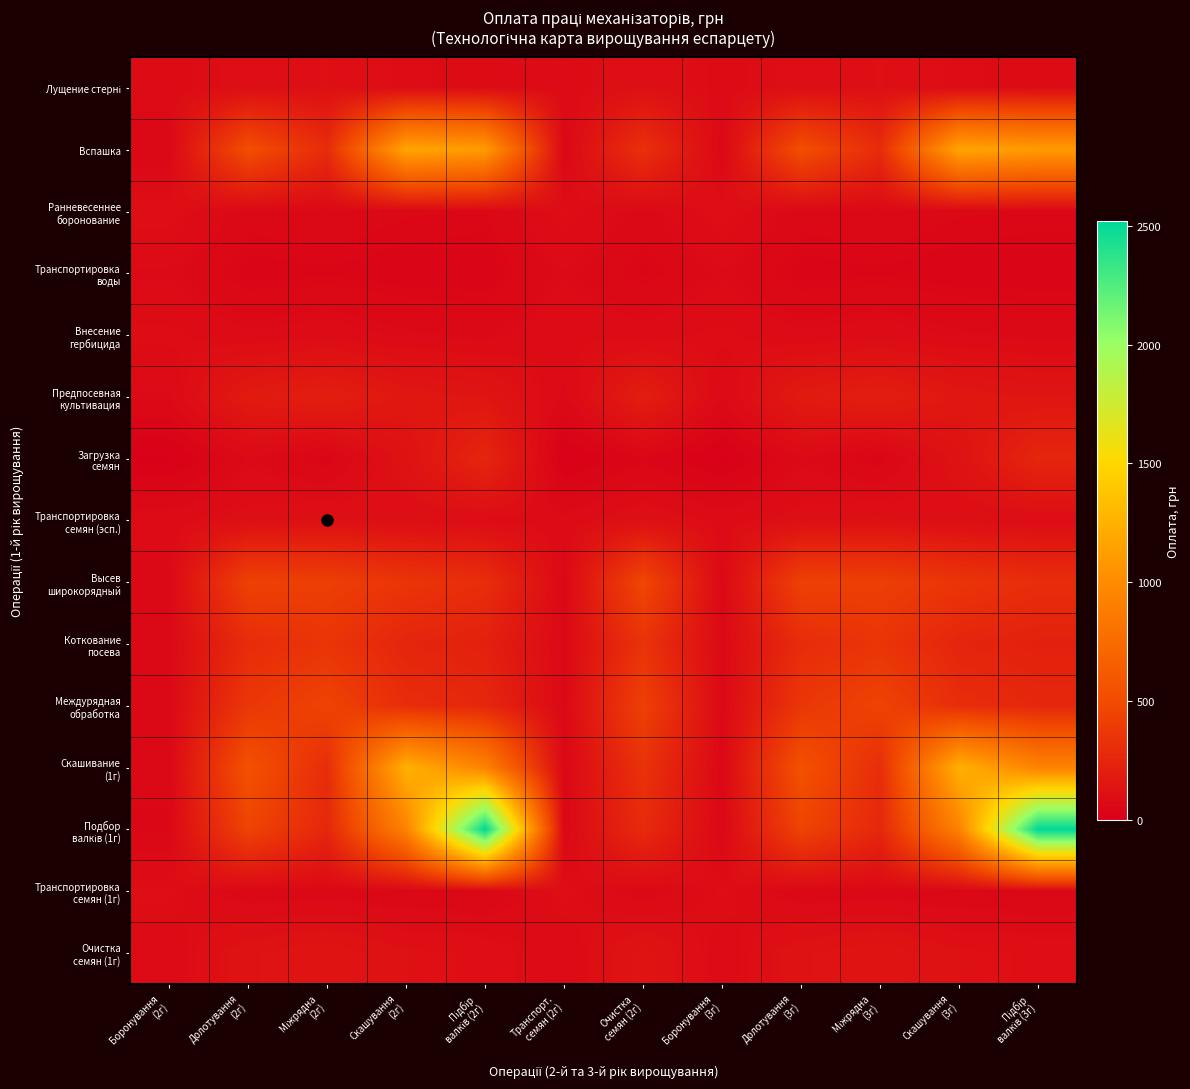

Between Міжрядна
(3г) and Долотування
(2г), which is larger?

Міжрядна
(3г)